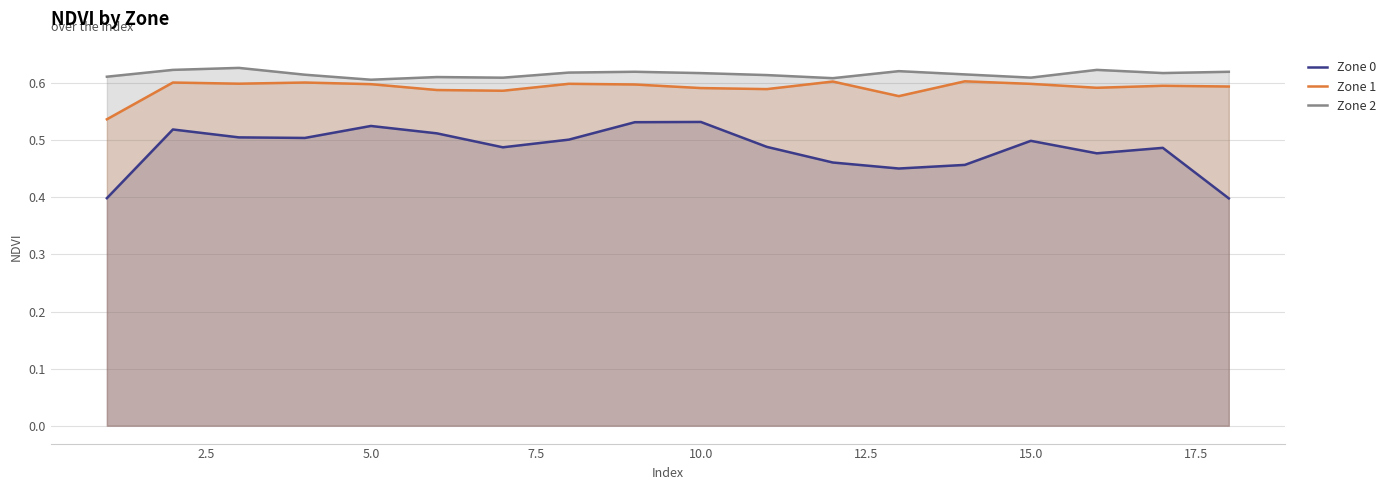

Rank the series by their average value, from lowest to highest.

Zone 0, Zone 1, Zone 2